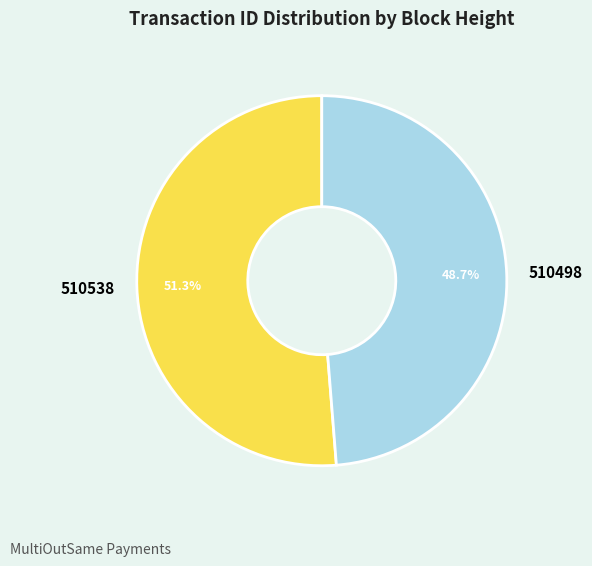

What percentage is the 510498 slice, to the nearest percent?

49%